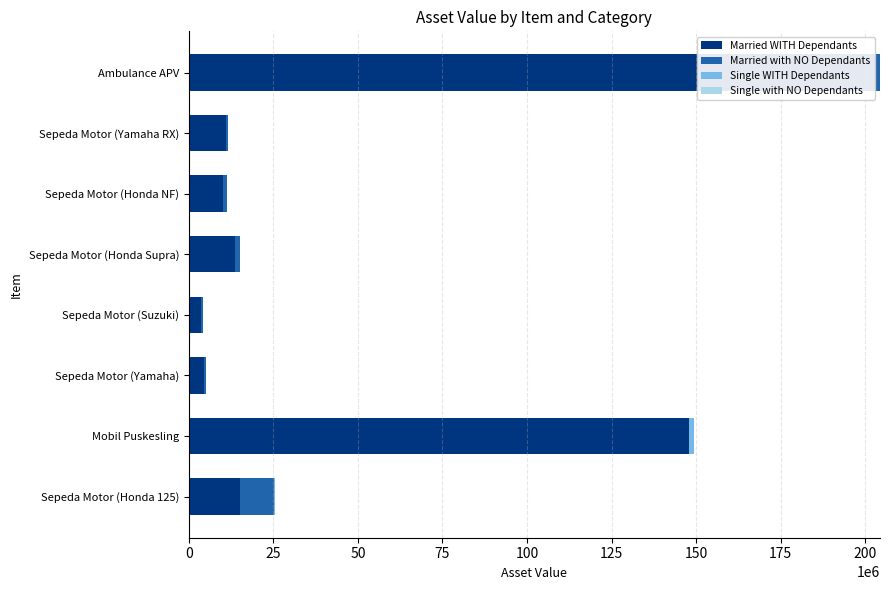

Which series has the largest total across all categories?

Married WITH Dependants